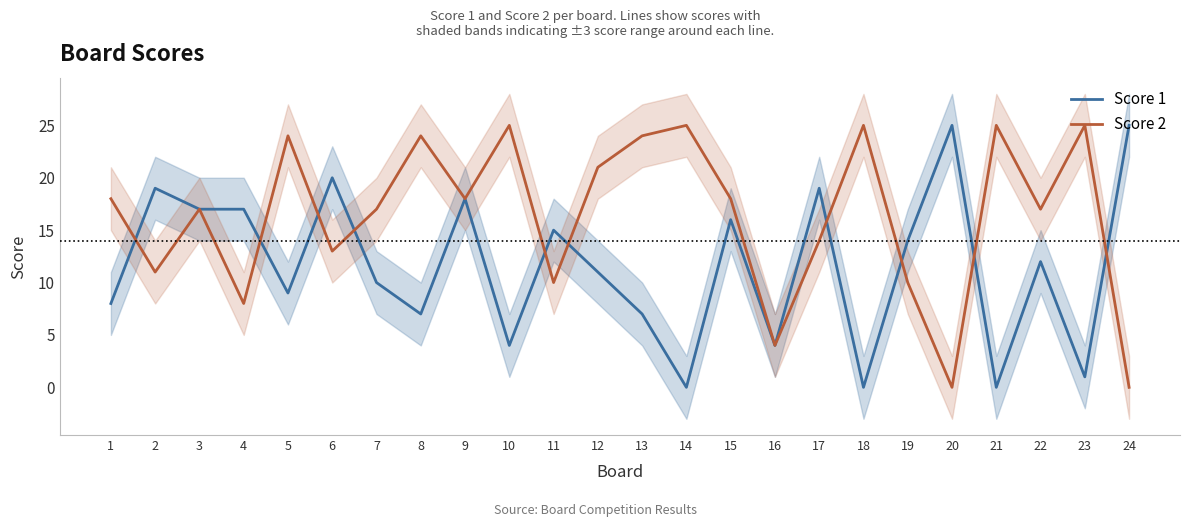

How many interior local peaks does the Score 2 series have?

8